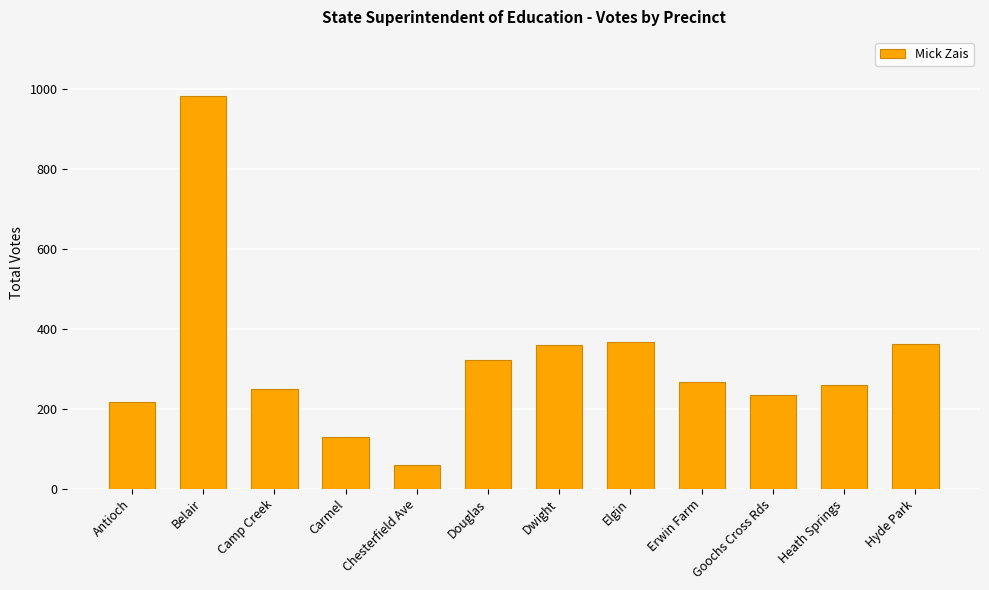

What is the difference between the second highest and second lowest values?

240